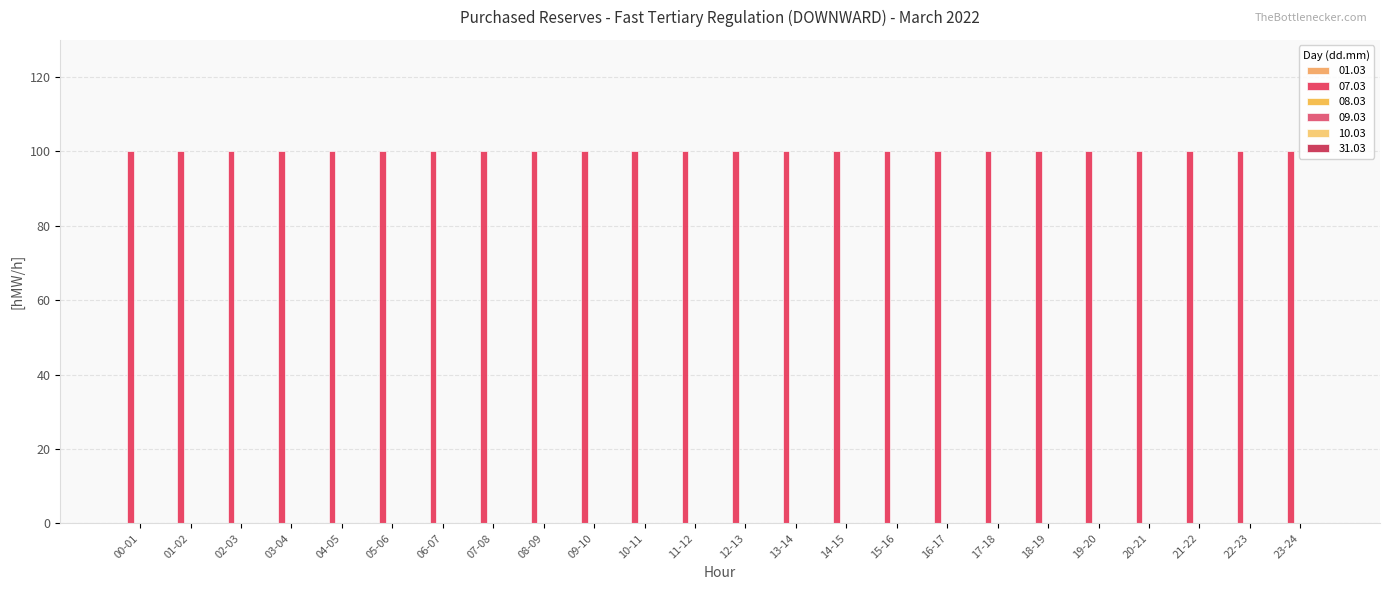

The value of 10.03 at 09-10 is 0. True or false?

True